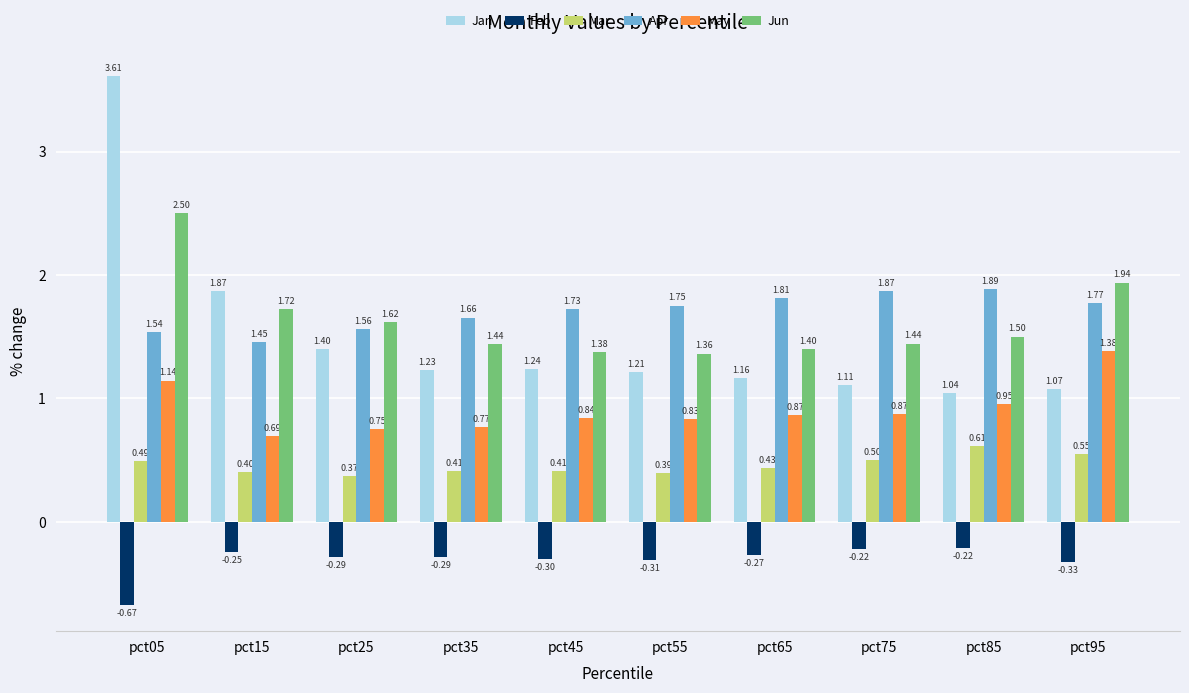

What is the spread (max minus min) of values at pct95?

2.3